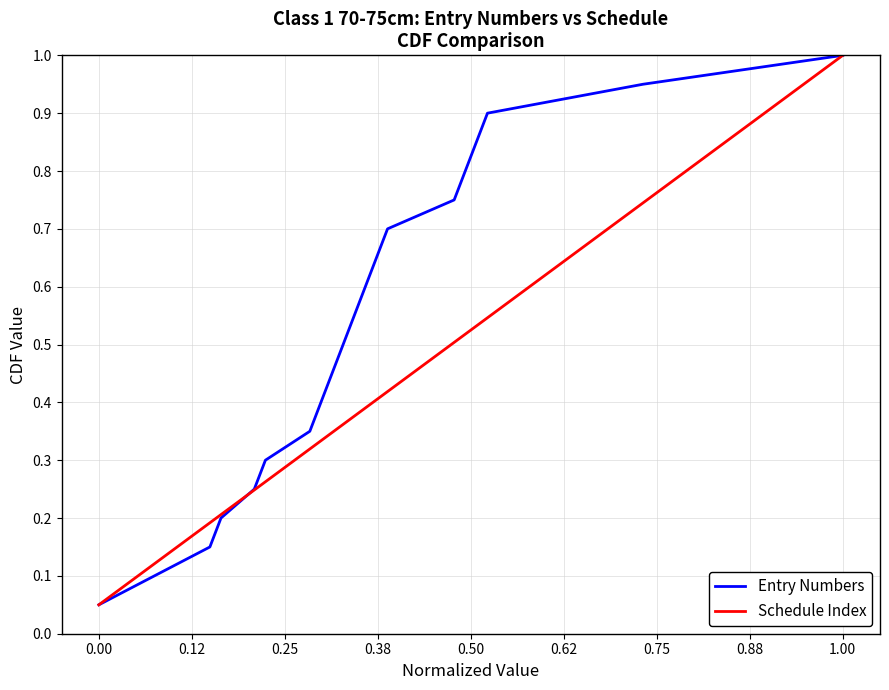

True or false: Schedule Index has a value of 0.3 at 1.00.

False